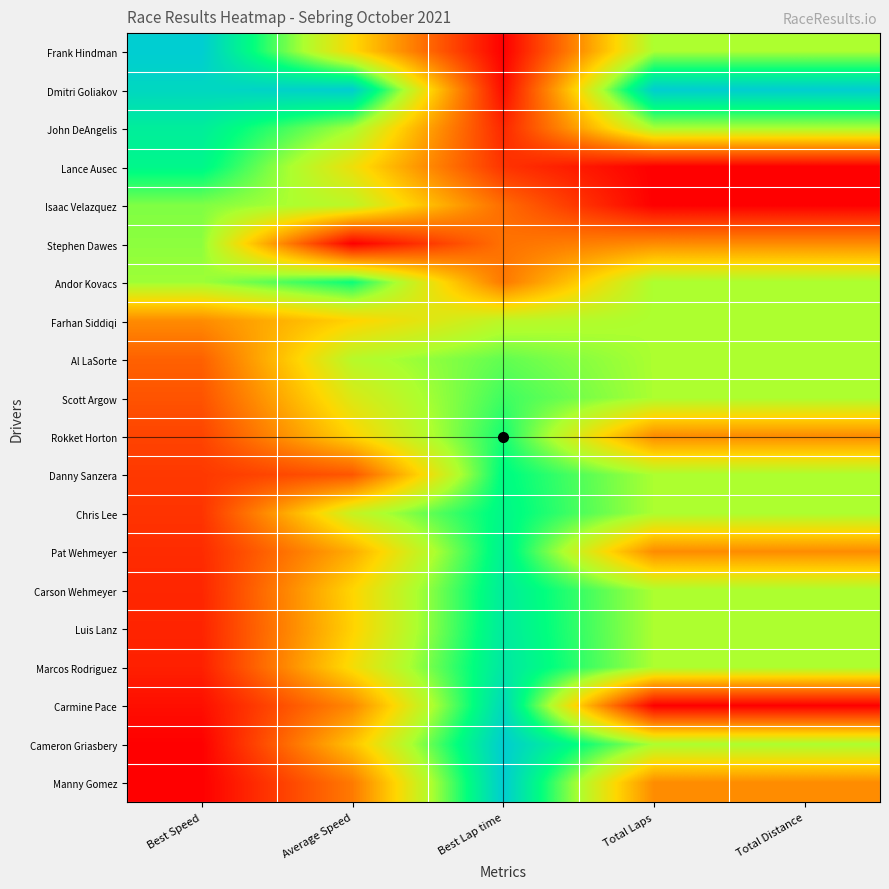

Count the number of categories in the chart.

5